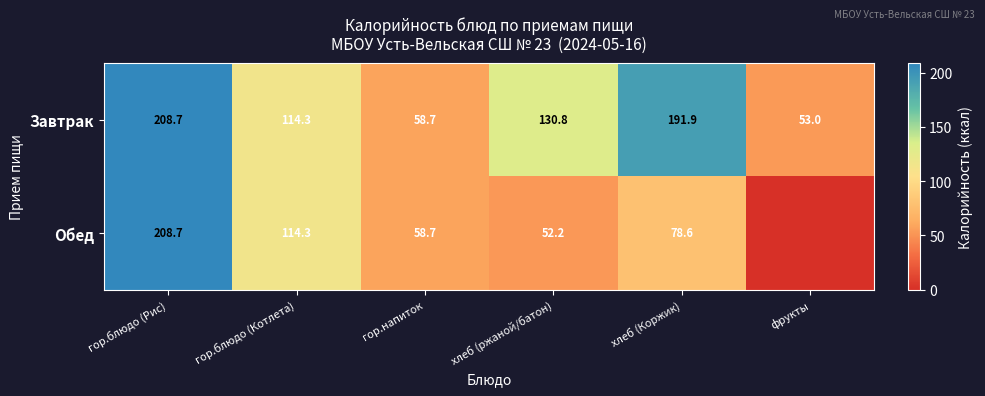

What is the total value across all series at хлеб (ржаной/батон)?

183.0